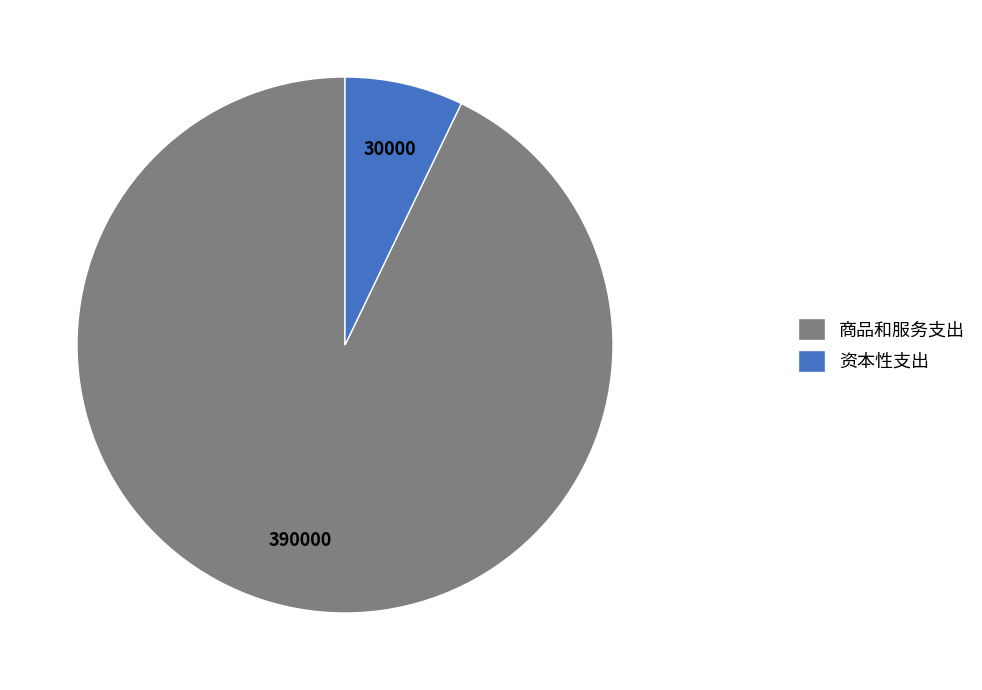

True or false: 资本性支出 accounts for 1% of the total.

False